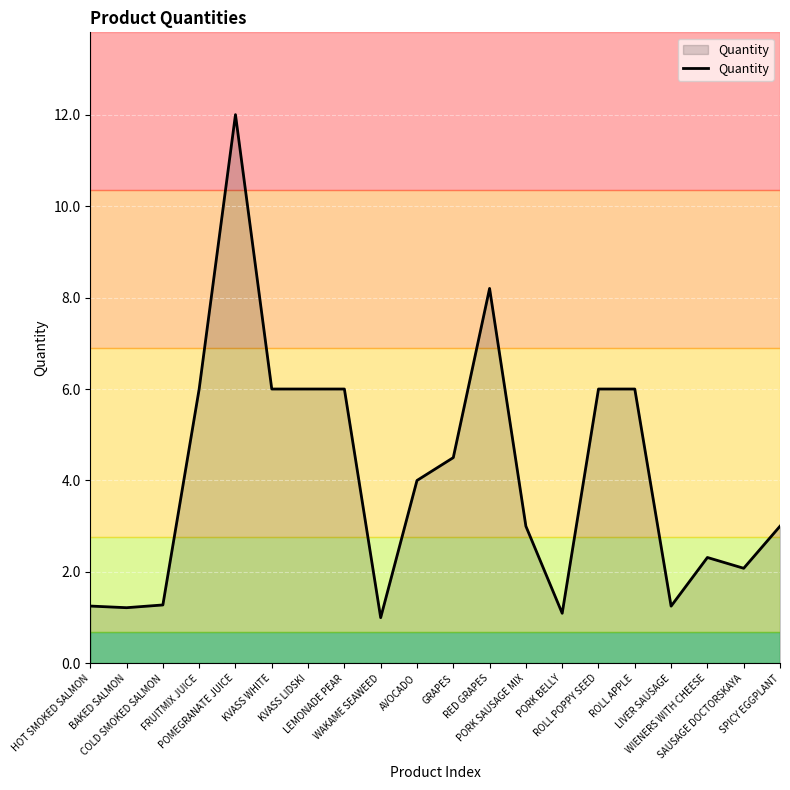

What is the minimum value shown in the chart?

1.0